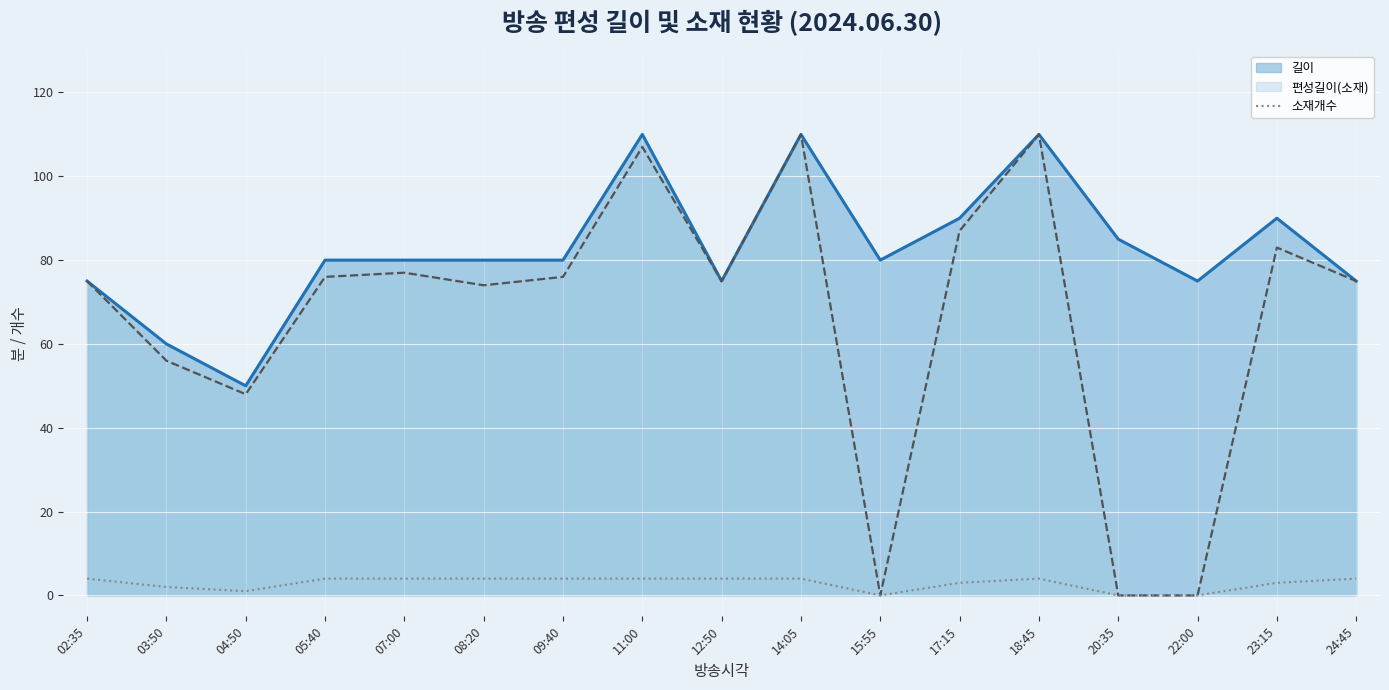

True or false: there are more than 1 points higher than both neighbors.

False